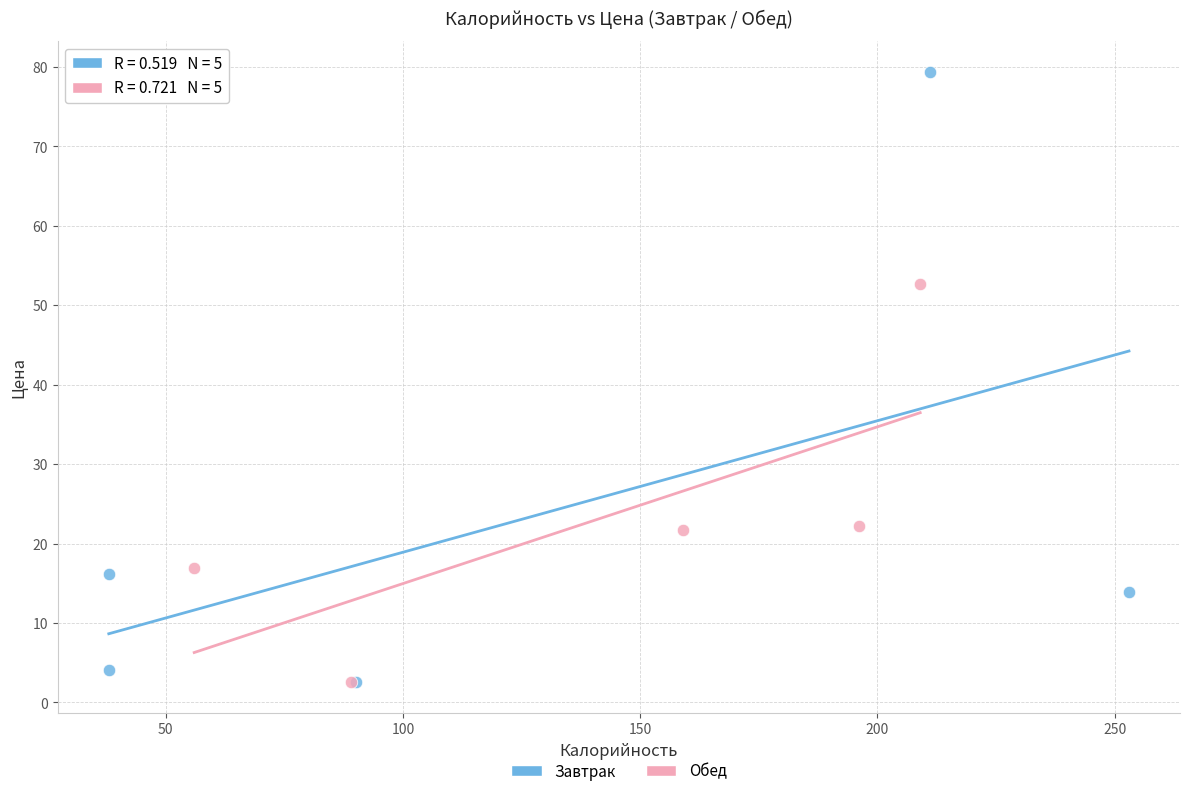

Which series has the widest spread of Y values?

Завтрак